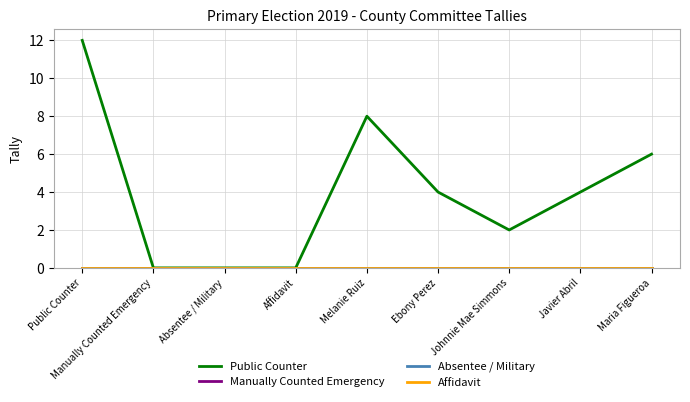

True or false: Absentee / Military and Public Counter cross at least once.

False